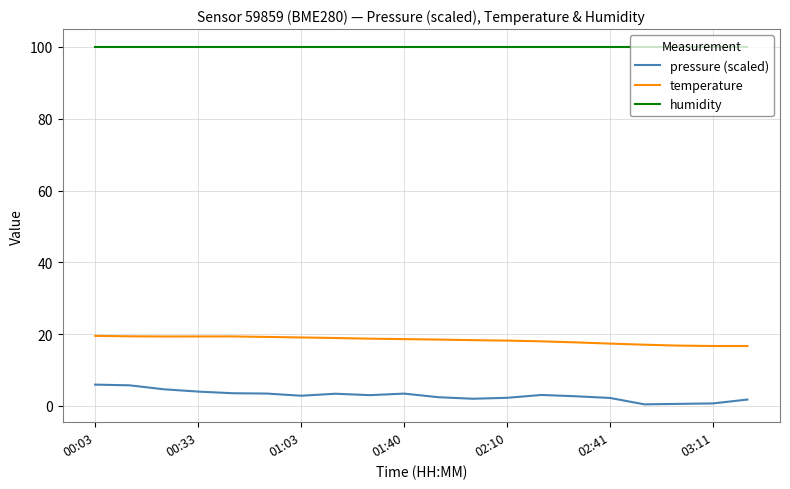

True or false: humidity and pressure (scaled) intersect in this chart.

False